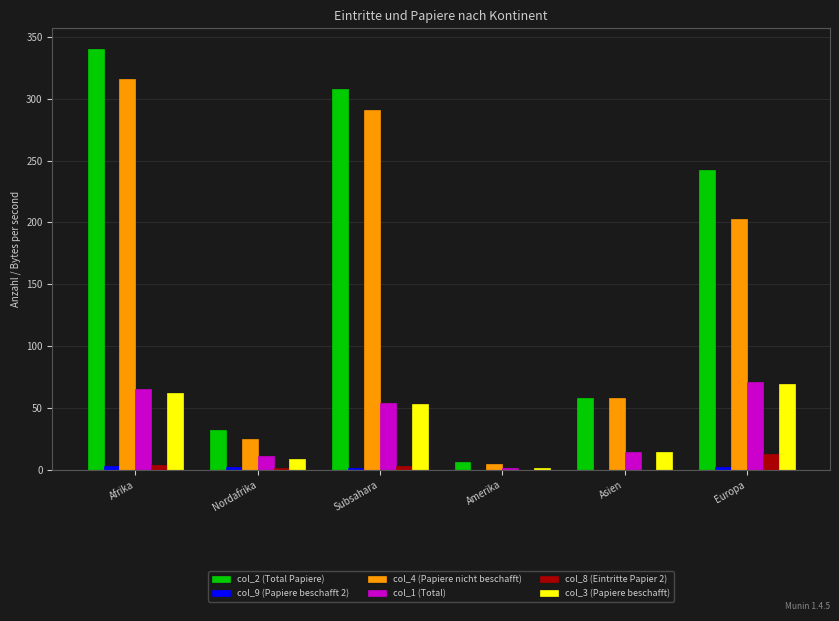

Which series has the largest total across all categories?

col_2 (Total Papiere)